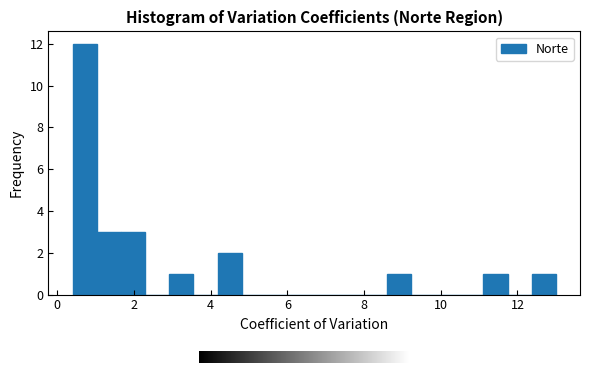

Around what value on the x-axis is the tallest bar? Give the approximate position of its centre, as read against the axis.

0.8